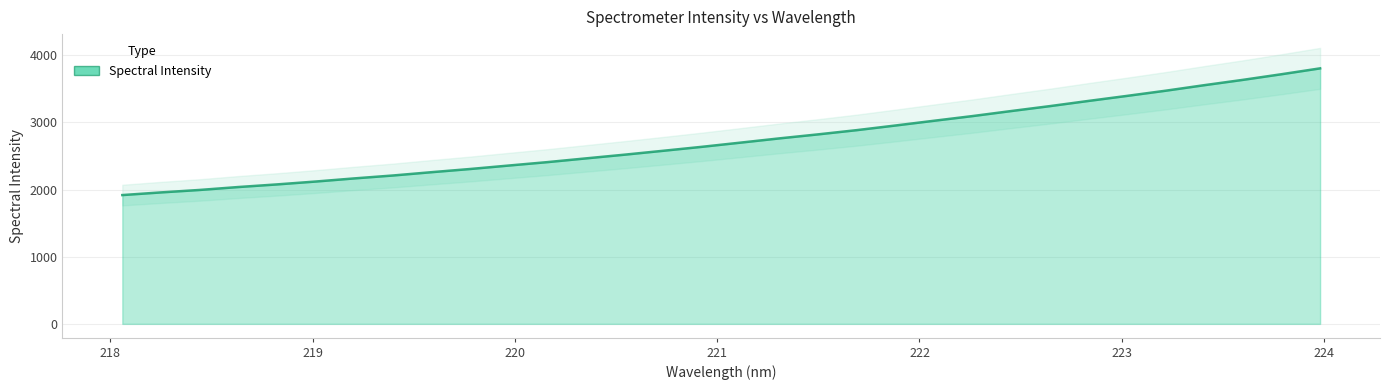

Where is the data nearest to the value 2860?

221.6902